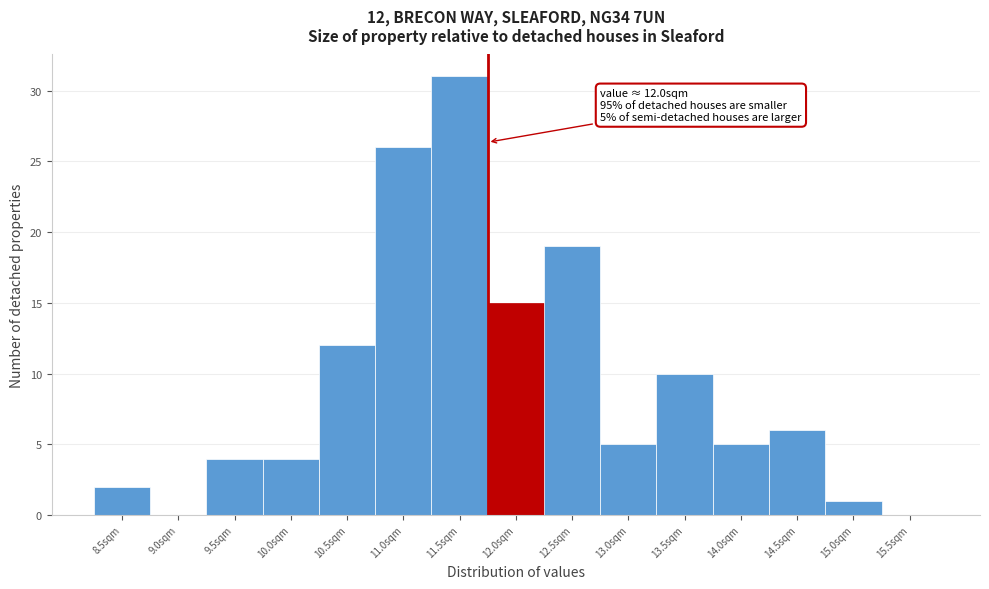

Reading left to right, transcribe all the data shown in this chart.

8.5sqm=2	9.0sqm=0	9.5sqm=4	10.0sqm=4	10.5sqm=12	11.0sqm=26	11.5sqm=31	12.0sqm=15	12.5sqm=19	13.0sqm=5	13.5sqm=10	14.0sqm=5	14.5sqm=6	15.0sqm=1	15.5sqm=0